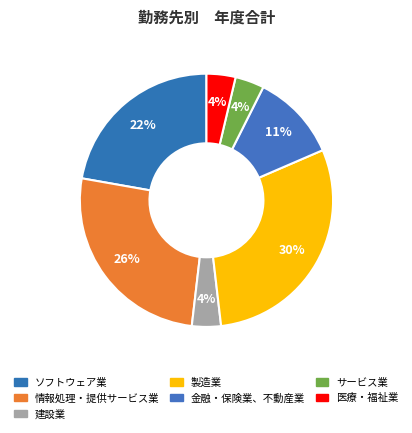

How many segments does this pie chart have?

7